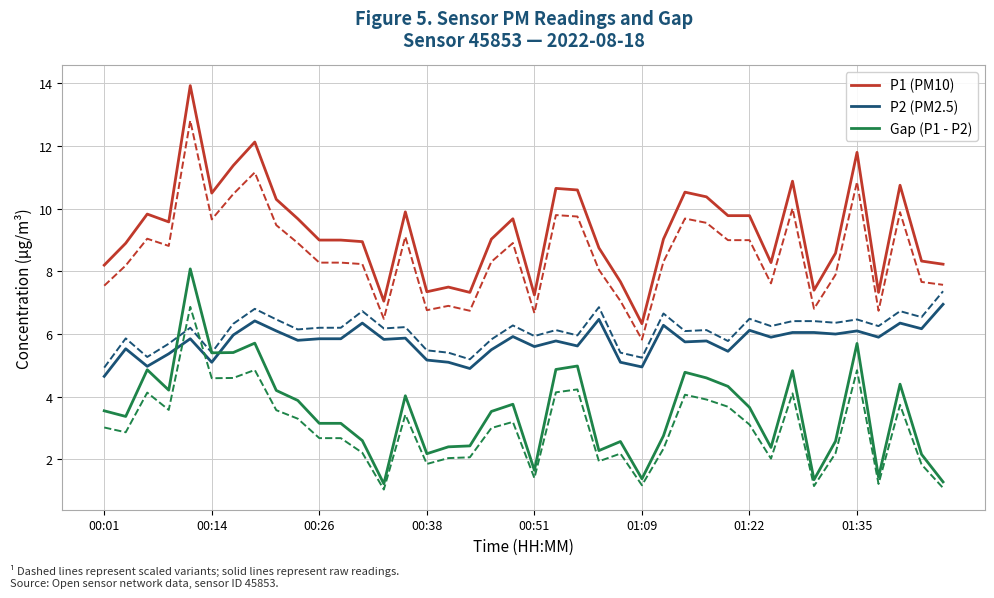

Reading left to right, list all the values displayed in this chart.

P1 (PM10): 8.2	8.9	9.8	9.6	13.9	10.5	11.4	12.1	10.3	9.7	9.0	9.0	8.9	7.0	9.9	7.3	7.5	7.3	9.0	9.7	7.2	10.7	10.6	8.8	7.7	6.3	9.0	10.5	10.4	9.8	9.8	8.3	10.9	7.4	8.6	11.8	7.3	10.8	8.3	8.2
P2 (PM2.5): 4.7	5.5	5.0	5.4	5.8	5.1	6.0	6.4	6.1	5.8	5.8	5.8	6.3	5.8	5.9	5.2	5.1	4.9	5.5	5.9	5.6	5.8	5.6	6.5	5.1	5.0	6.3	5.8	5.8	5.5	6.1	5.9	6.0	6.0	6.0	6.1	5.9	6.3	6.2	7.0
Gap (P1 - P2): 3.5	3.4	4.9	4.2	8.1	5.4	5.4	5.7	4.2	3.9	3.2	3.2	2.6	1.2	4.0	2.2	2.4	2.4	3.5	3.8	1.7	4.9	5.0	2.3	2.6	1.4	2.7	4.8	4.6	4.3	3.7	2.4	4.8	1.4	2.6	5.7	1.4	4.4	2.2	1.3